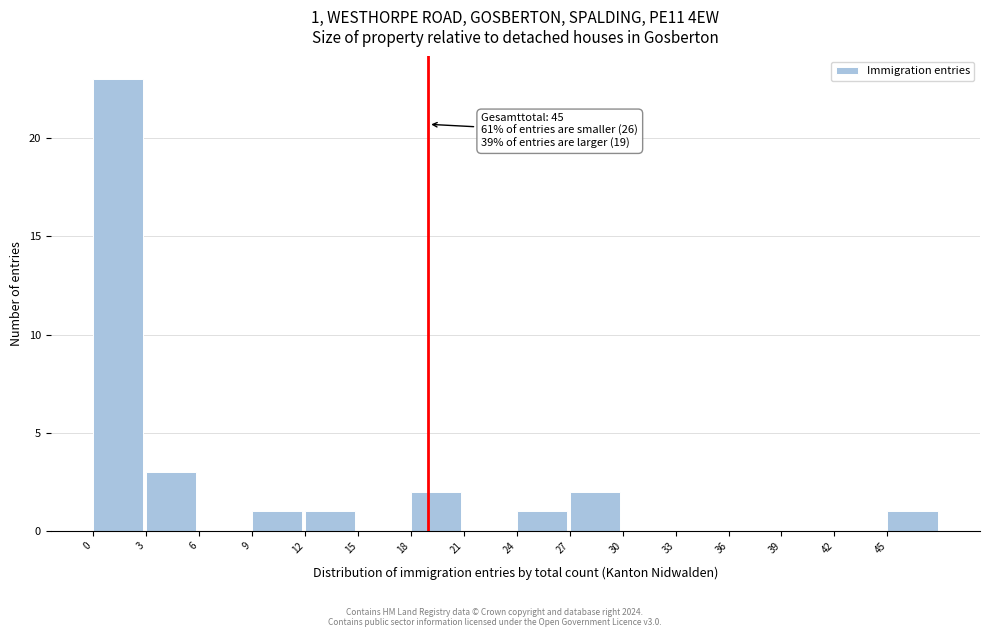

Over which range of the x-axis is the bar tallest?

0 to 3